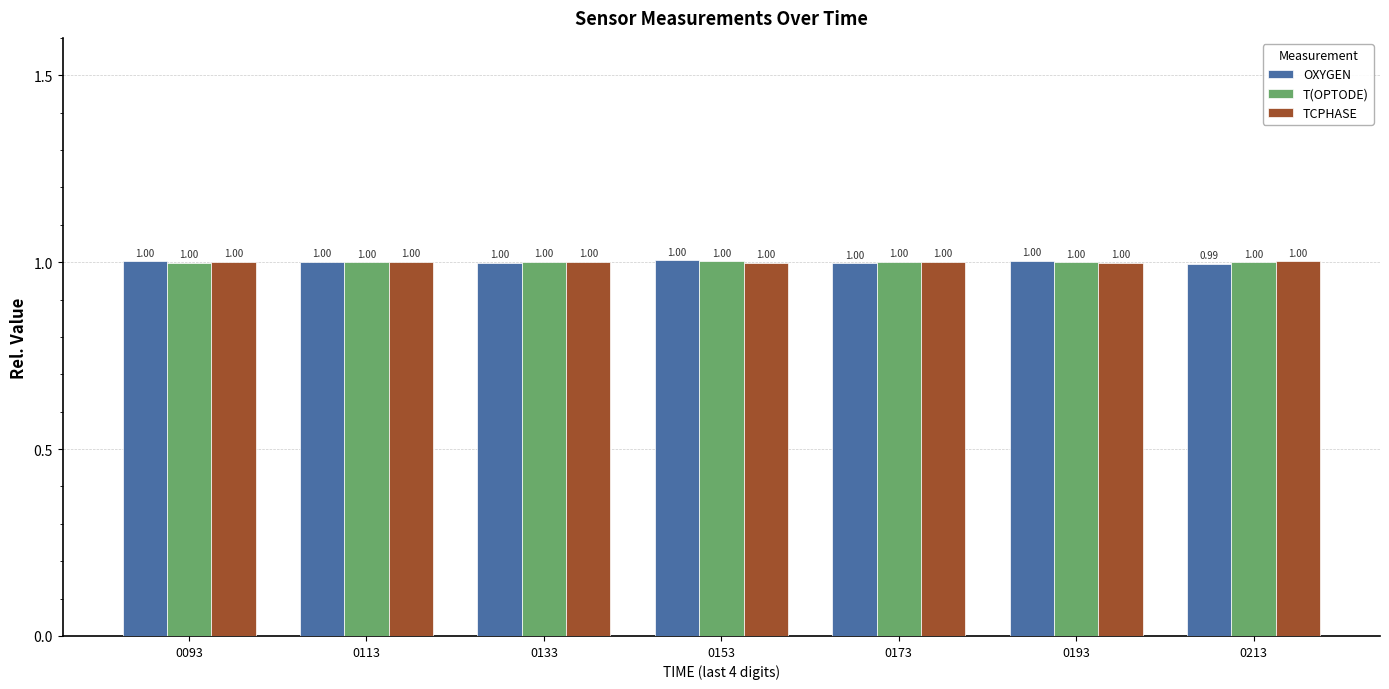

How many categories are shown in the chart?

7